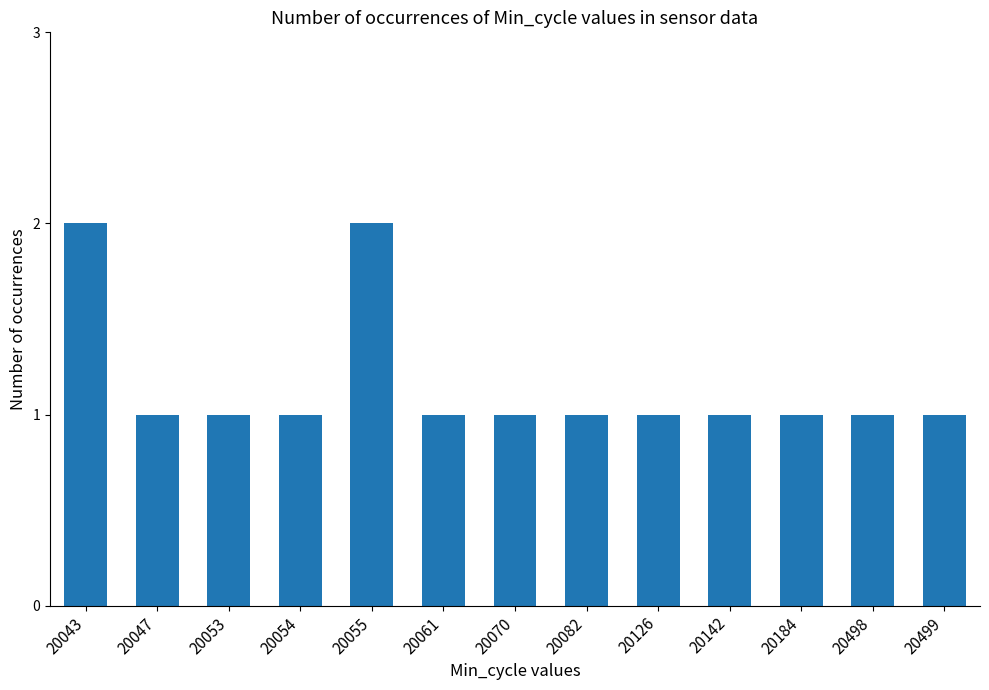

Reading right to left, what are all the values shown in this chart?

1	1	1	1	1	1	1	1	2	1	1	1	2